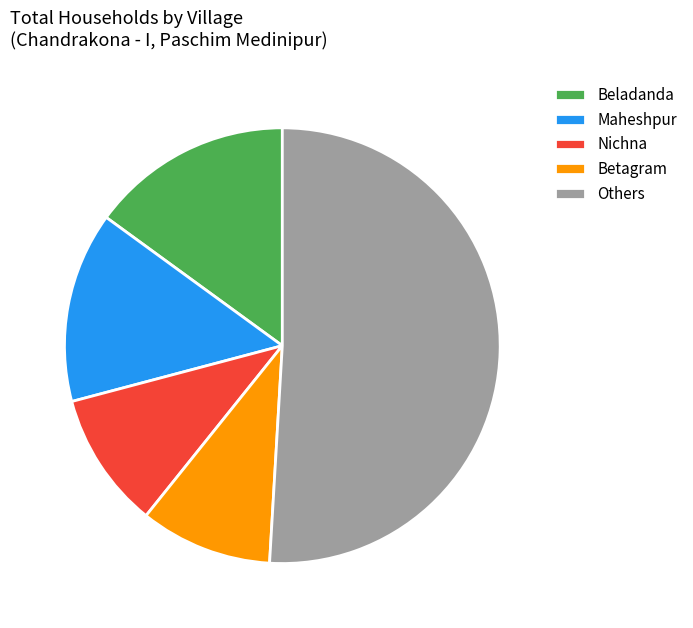

What is the ratio of the value at Others to the value at Nichna?

5.0